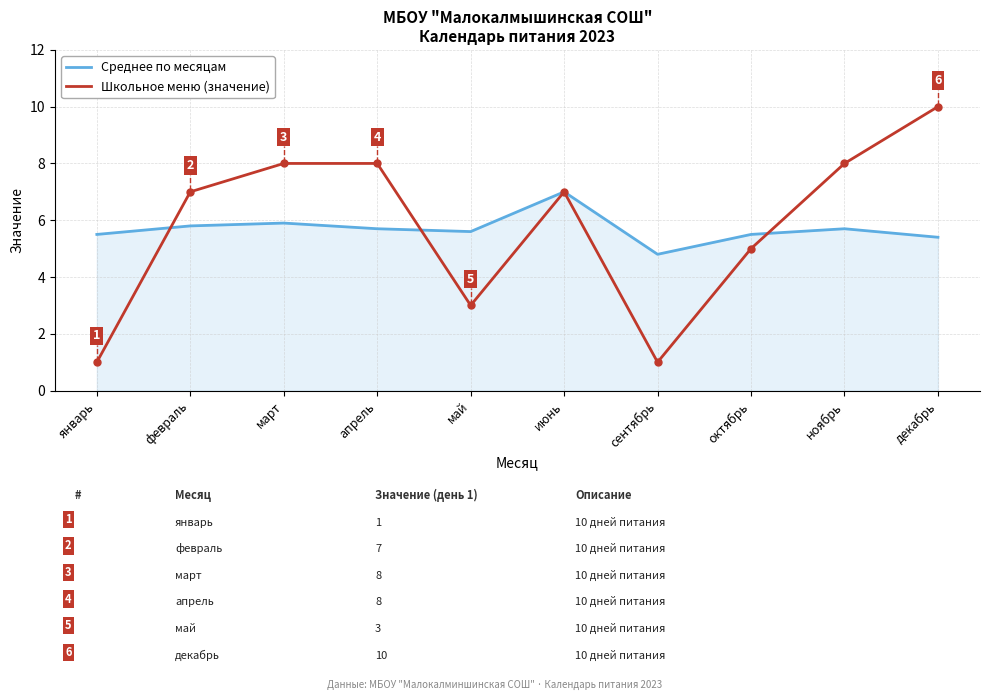

True or false: Среднее по месяцам has a value of 5.5 at октябрь.

True